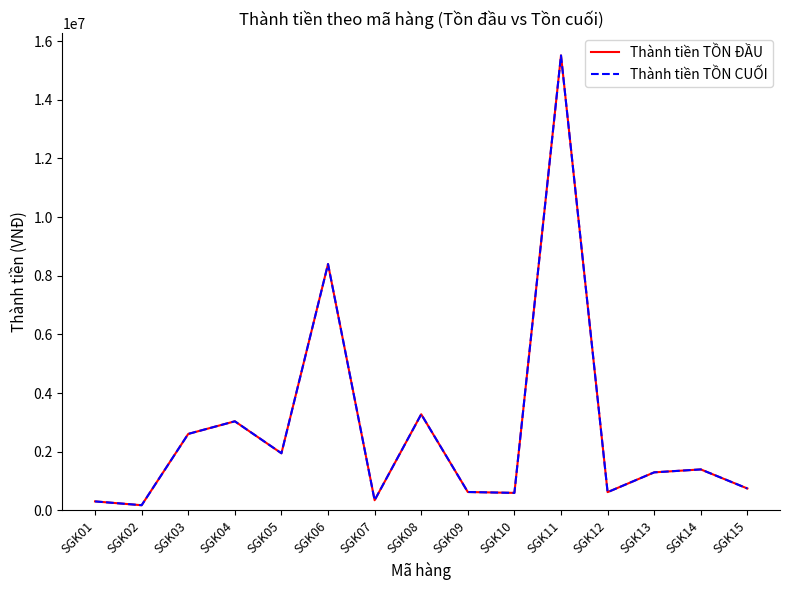

What is the value of the Thành tiền TỒN CUỐI point at the 4th from the left?

3040000